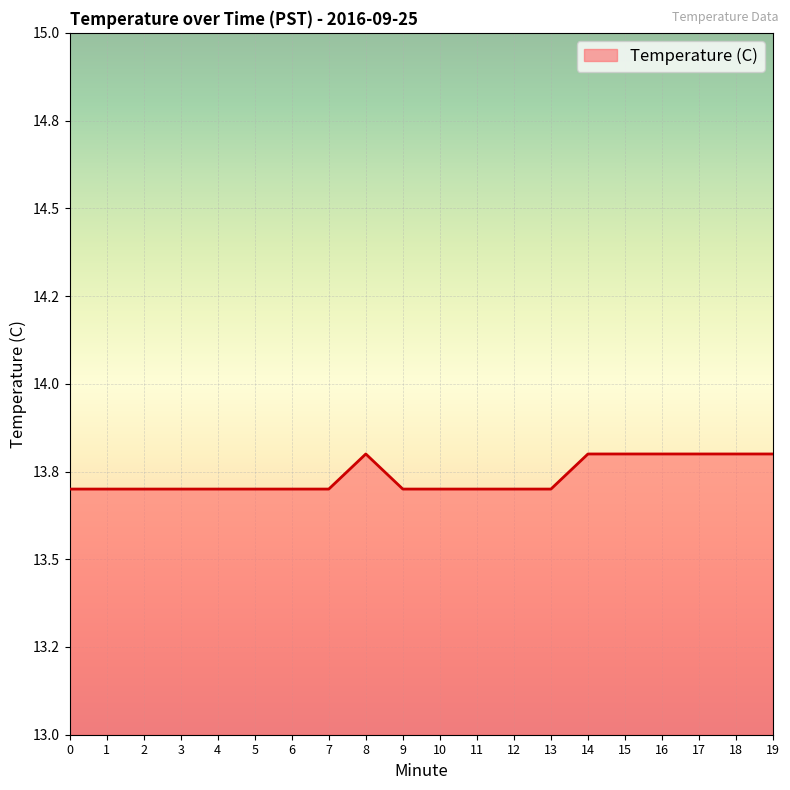

Does the chart have visible grid lines?

Yes